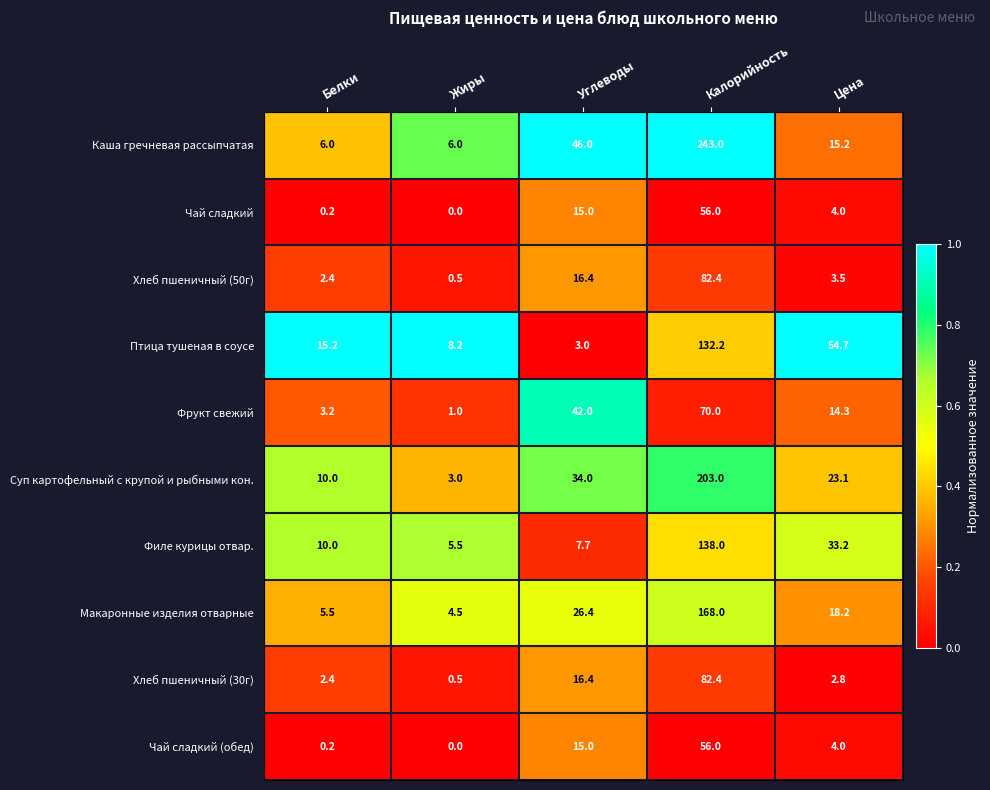

At how many categories does at least one series exceed 0?

5